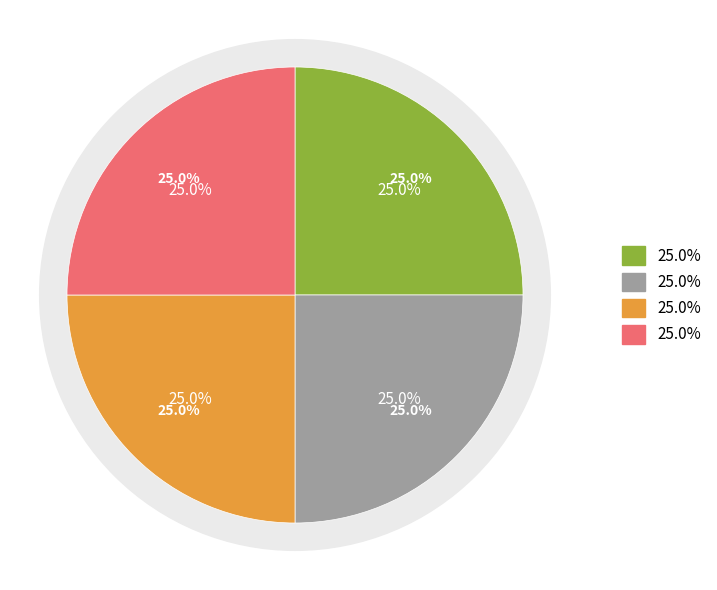

Approximately how many times larger is the value at Voorkennis. Hoe zat het ook alweer? compared to Opdrachten?

1.0